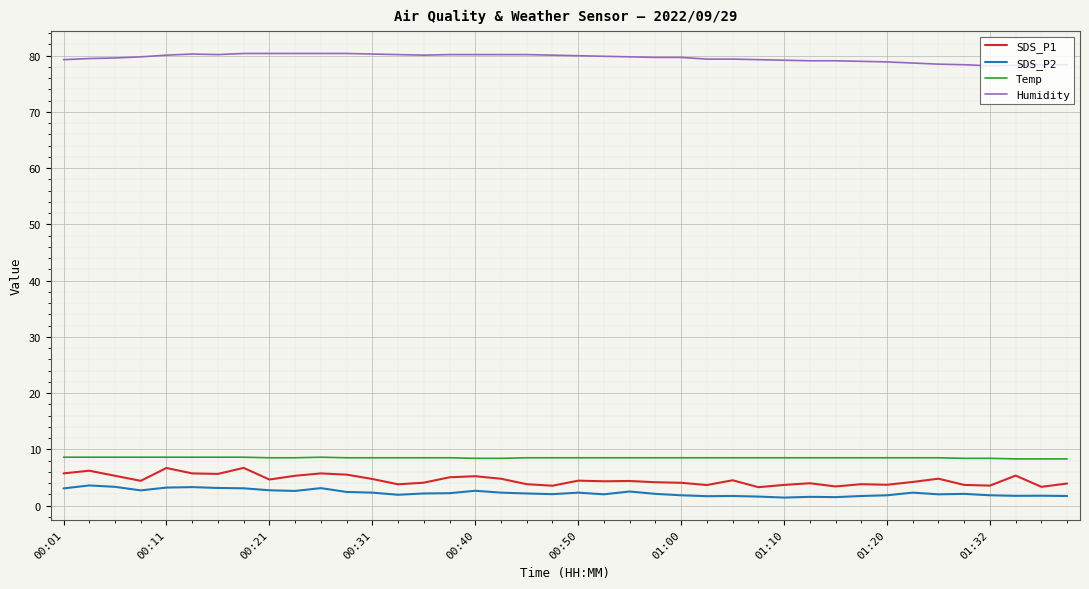

True or false: Temp and SDS_P2 cross at least once.

False